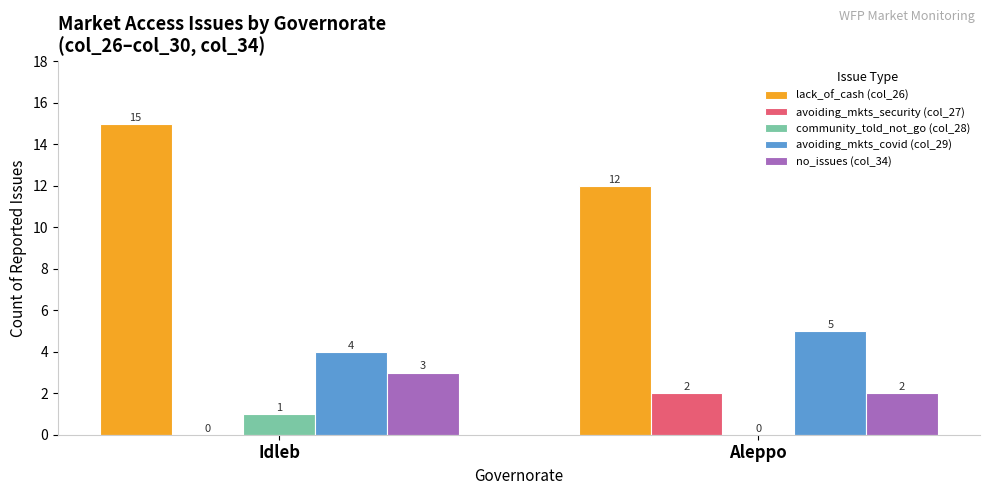

Between Idleb and Aleppo, which series saw the biggest shift?

lack_of_cash (col_26)